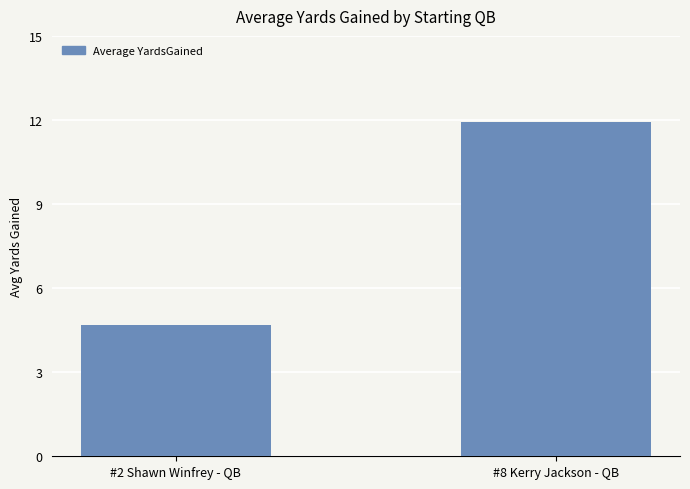

What is the greatest value displayed?

11.9